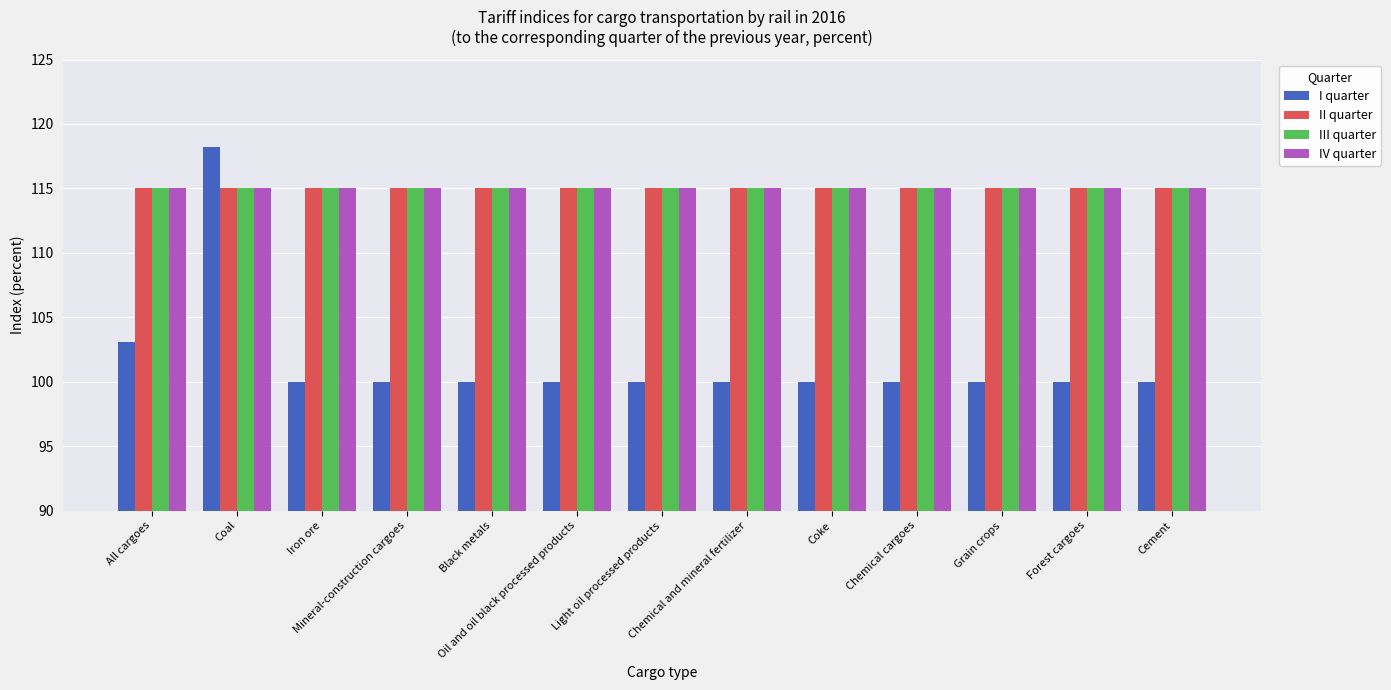

What position from the right is Black metals?

9